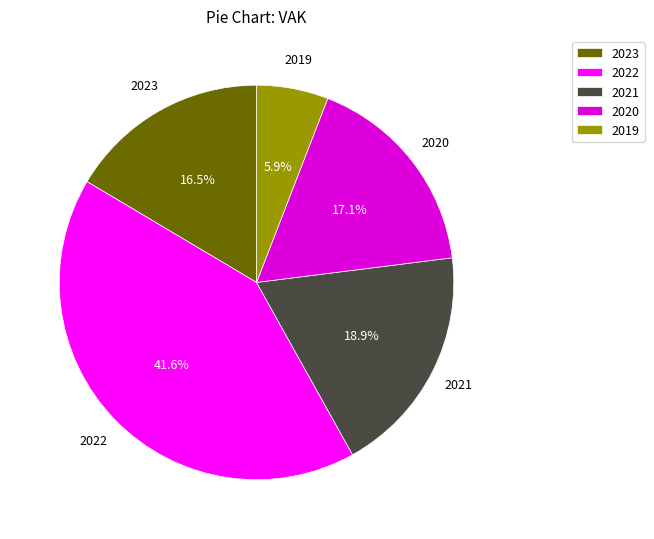

Rank the categories by value from highest to lowest.

2022, 2021, 2020, 2023, 2019